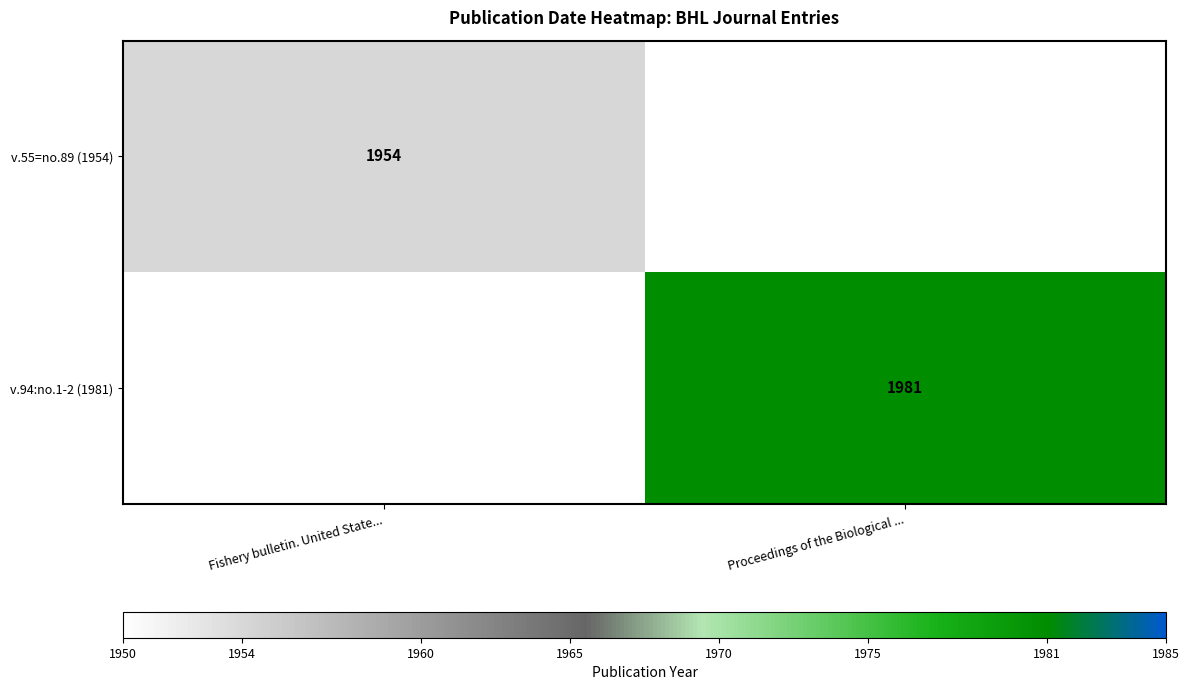

True or false: v.94:no.1-2 (1981) has a value of 1981 at Proceedings of the Biological ....

True